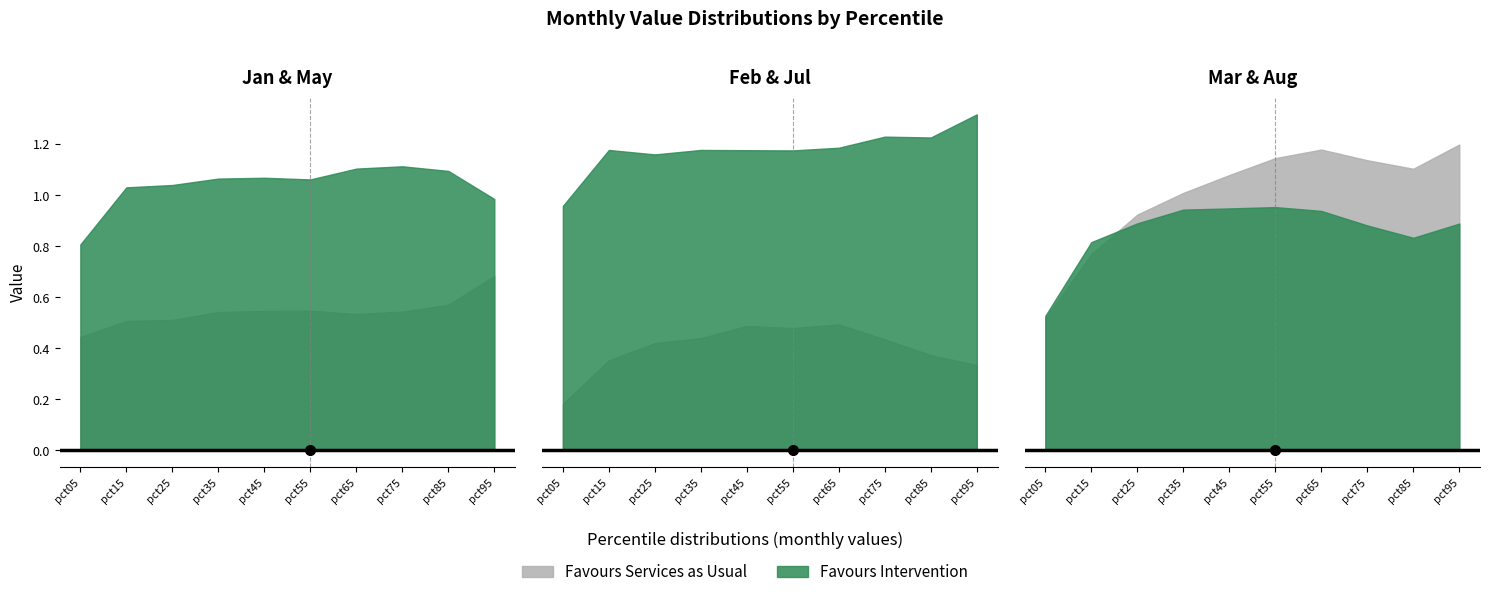

Reading left to right, extract all data points from this chart.

Jan: pct05=0.4	pct15=0.5	pct25=0.5	pct35=0.5	pct45=0.5	pct55=0.5	pct65=0.5	pct75=0.5	pct85=0.6	pct95=0.7
Feb: pct05=0.2	pct15=0.4	pct25=0.4	pct35=0.4	pct45=0.5	pct55=0.5	pct65=0.5	pct75=0.4	pct85=0.4	pct95=0.3
Mar: pct05=0.5	pct15=0.8	pct25=0.9	pct35=1.0	pct45=1.1	pct55=1.1	pct65=1.2	pct75=1.1	pct85=1.1	pct95=1.2
May: pct05=0.8	pct15=1.0	pct25=1.0	pct35=1.1	pct45=1.1	pct55=1.1	pct65=1.1	pct75=1.1	pct85=1.1	pct95=1.0
Jul: pct05=1.0	pct15=1.2	pct25=1.2	pct35=1.2	pct45=1.2	pct55=1.2	pct65=1.2	pct75=1.2	pct85=1.2	pct95=1.3
Aug: pct05=0.5	pct15=0.8	pct25=0.9	pct35=0.9	pct45=0.9	pct55=1.0	pct65=0.9	pct75=0.9	pct85=0.8	pct95=0.9